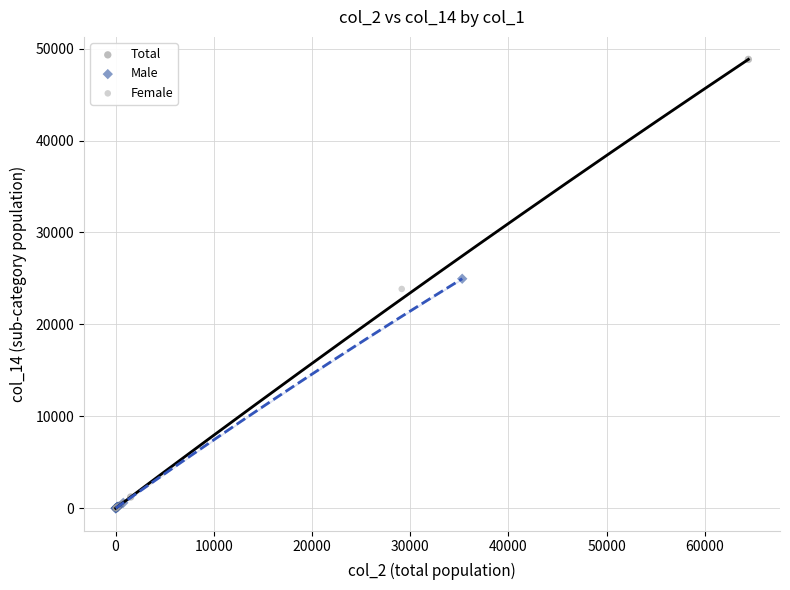

Which series has the largest Y range (max minus min)?

Total